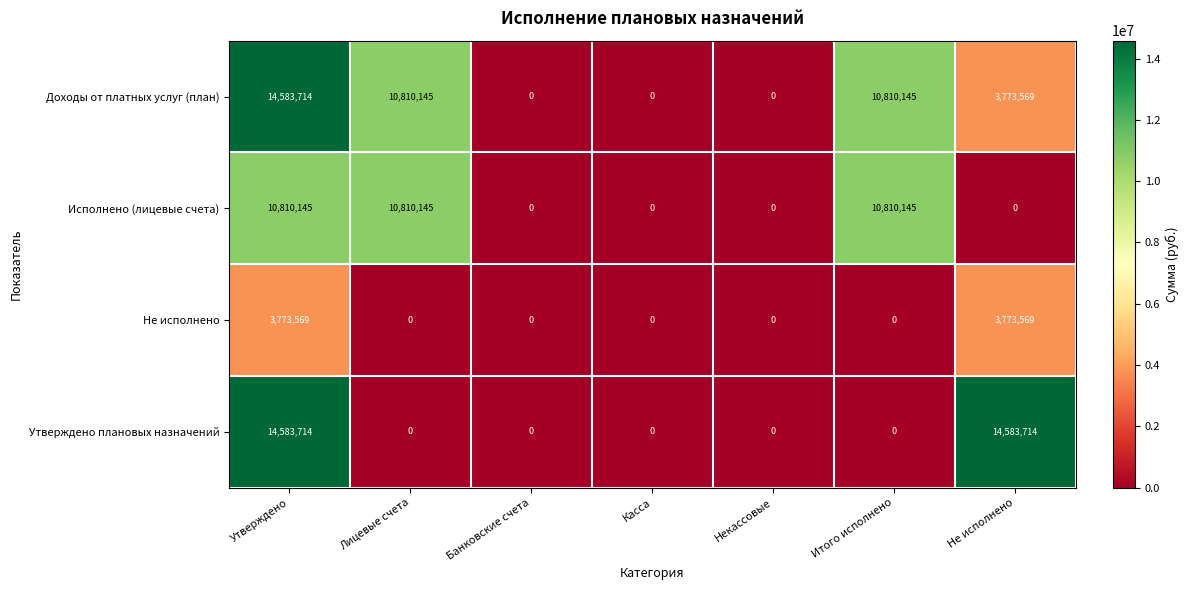

How many values in Исполнено (лицевые счета) are above zero?

3